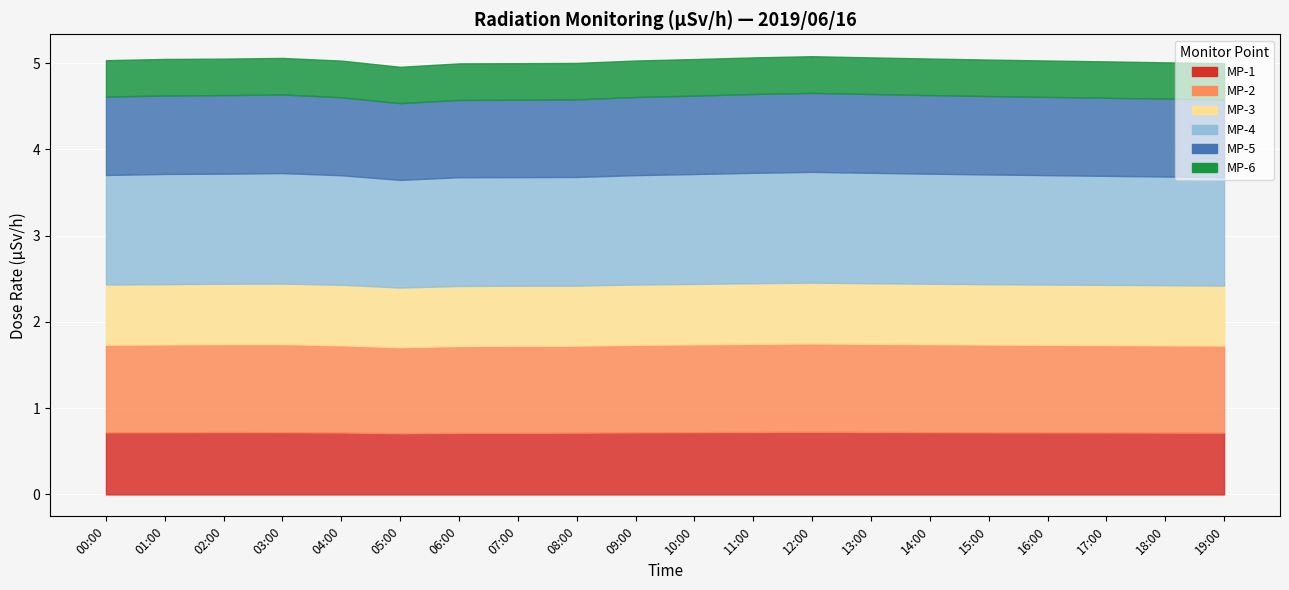

What is the maximum value for MP-2?

1.0